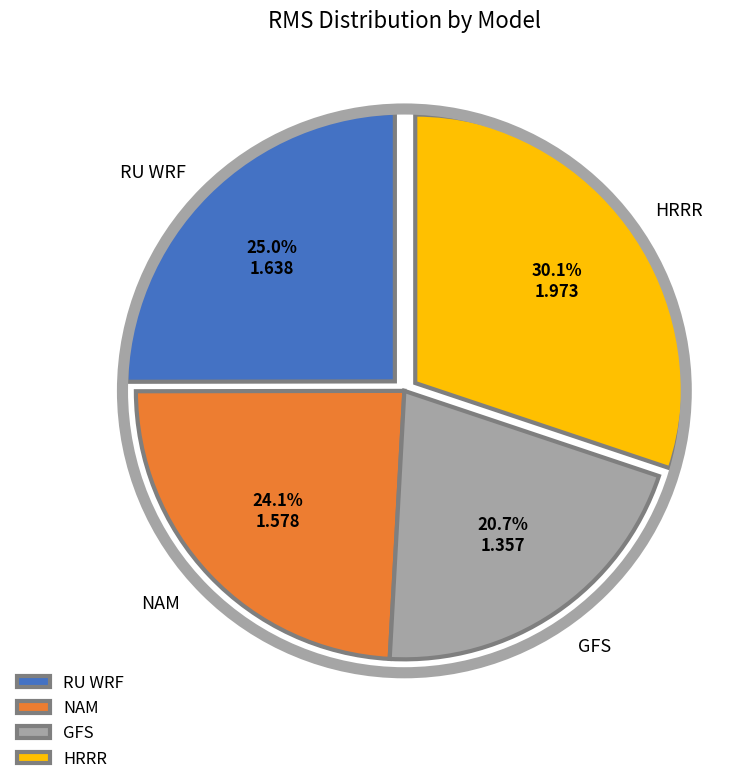

Between HRRR and NAM, which is larger?

HRRR